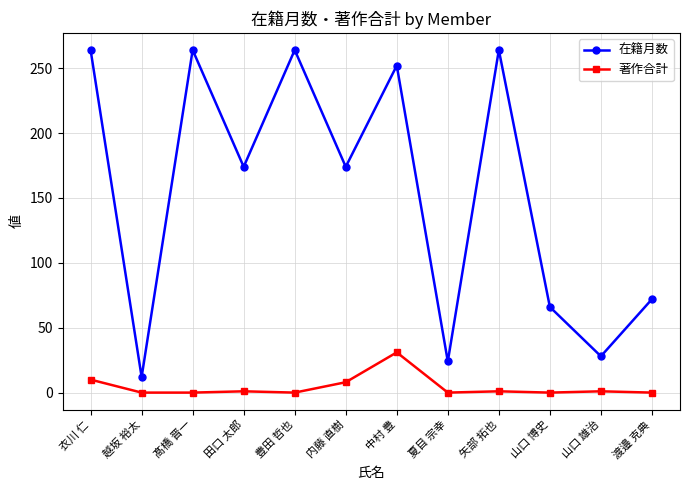

What is the difference between the highest and lowest values at 中村 豊?

221